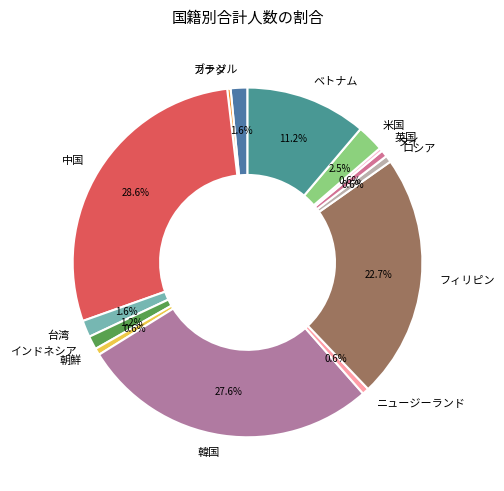

What is the largest slice in the pie chart?

中国